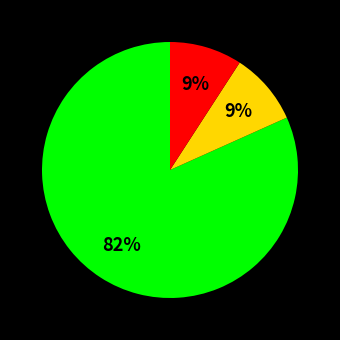

Does any single category account for the majority?

Yes